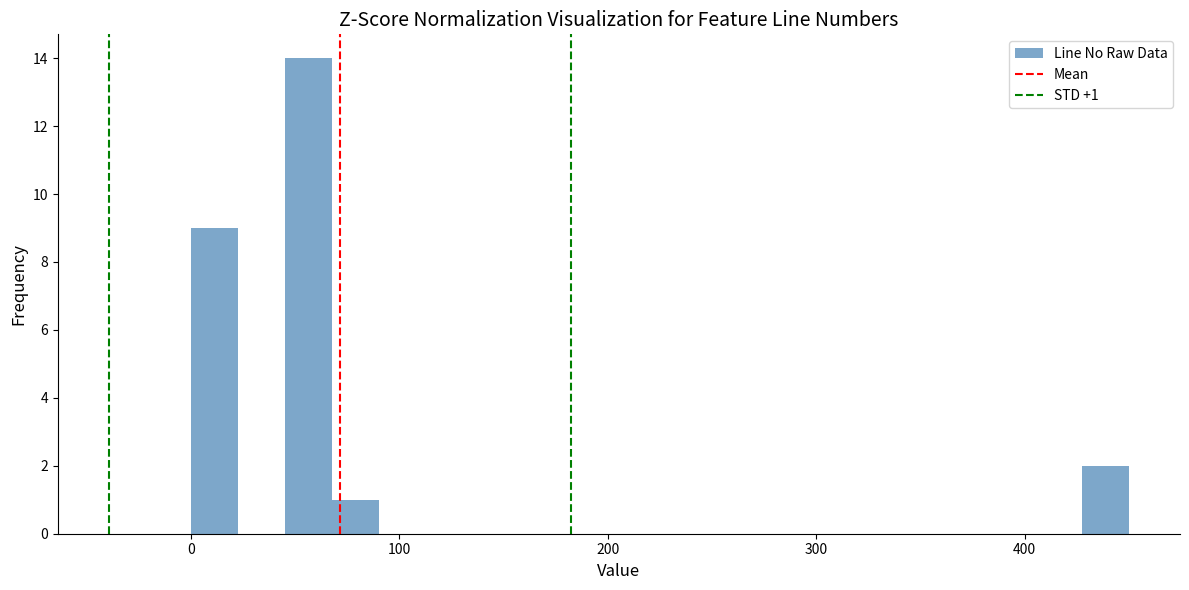

Read against the x-axis, roughly where is the centre of the tallest bar?

60